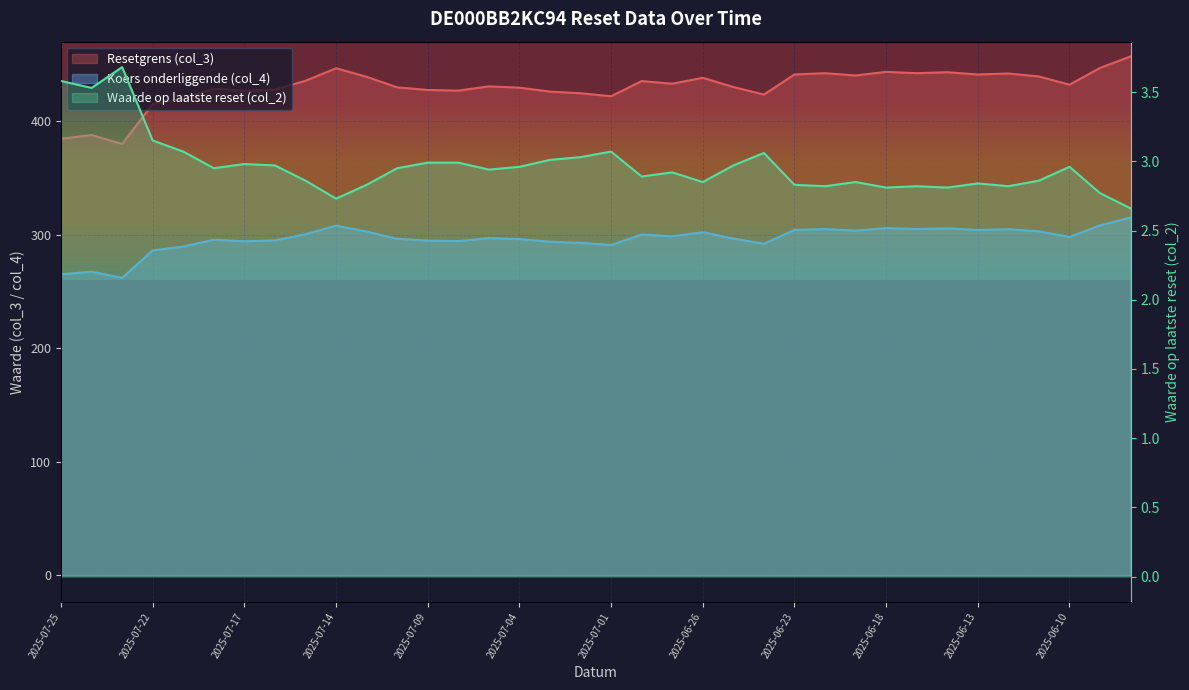

Where is the first local minimum for Koers onderliggende (col_4)?

2025-07-23